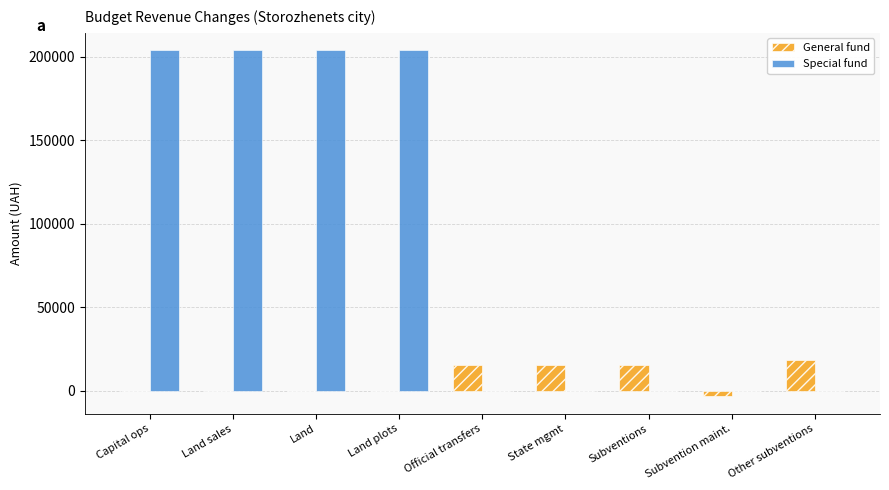

Which series changed the most between Land sales and State mgmt?

Special fund